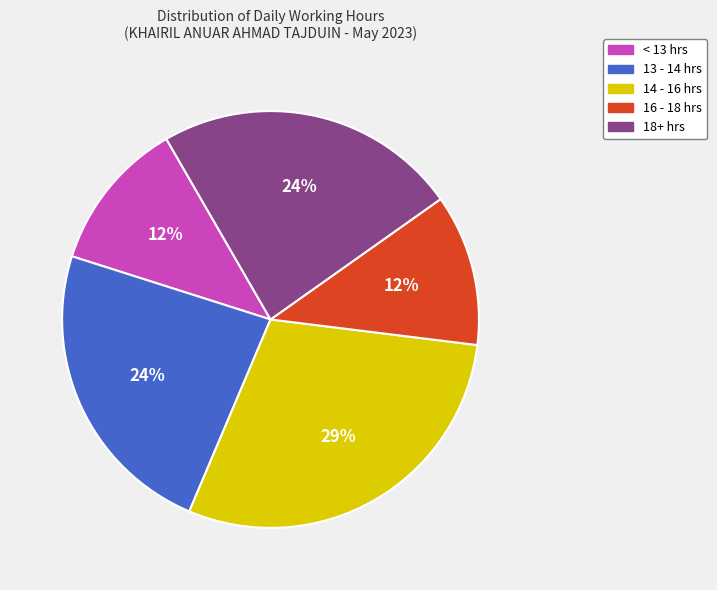

Does any single category account for the majority?

No